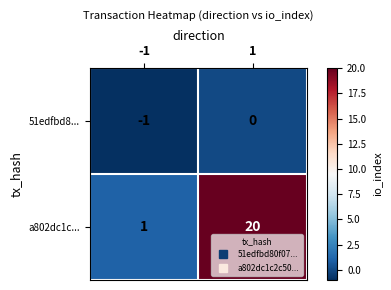

List the series in order of their peak value, highest first.

a802dc1c..., 51edfbd8...